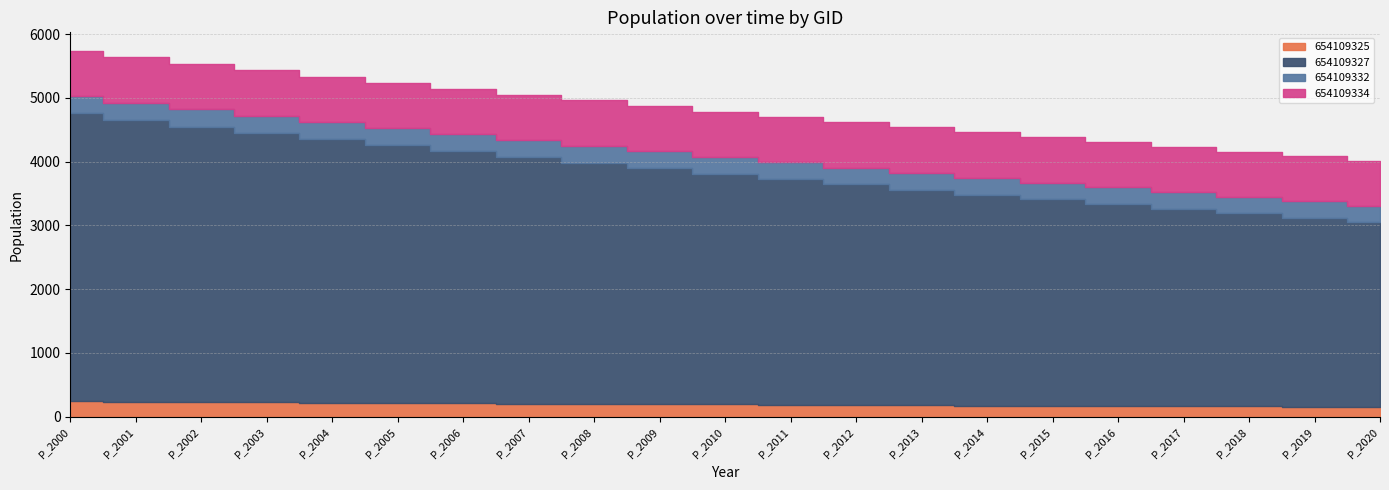

True or false: 654109334 and 654109325 cross at least once.

False